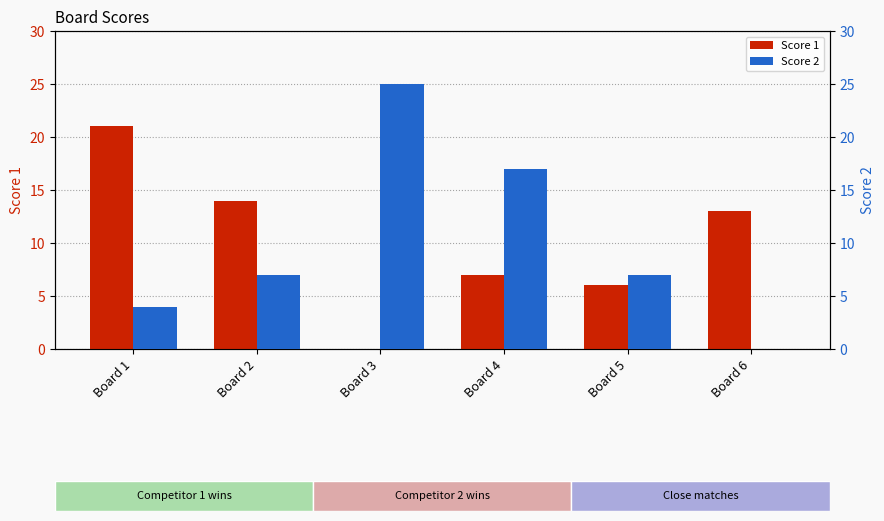

At which label is Score 1 closest to 10?

Board 4